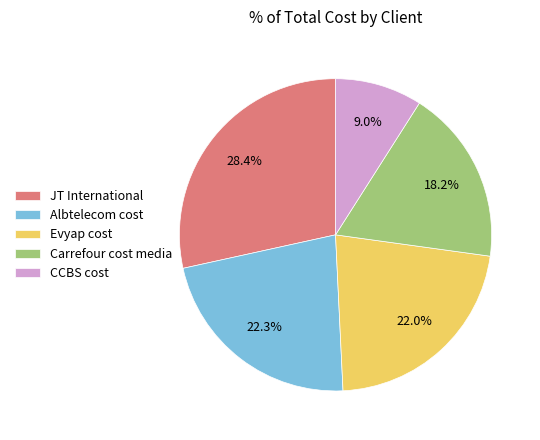

True or false: CCBS cost accounts for 9% of the total.

True